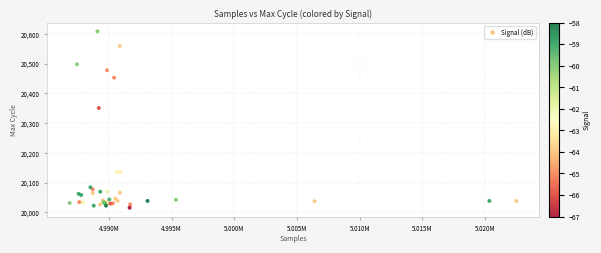

What Y value in the scatter plot is closest to 20312?

20351